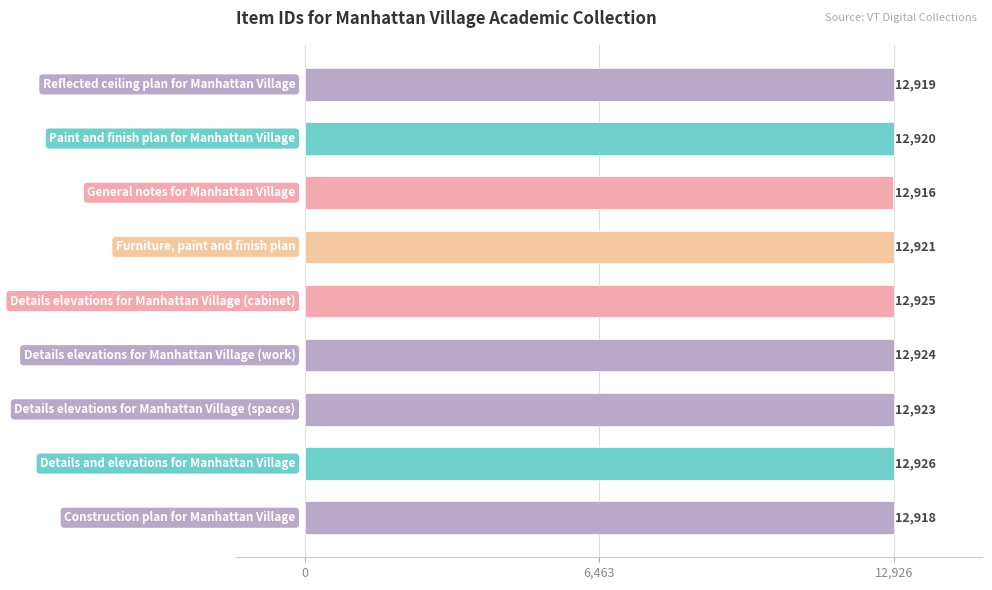

How many values are between 12919 and 12924?

5